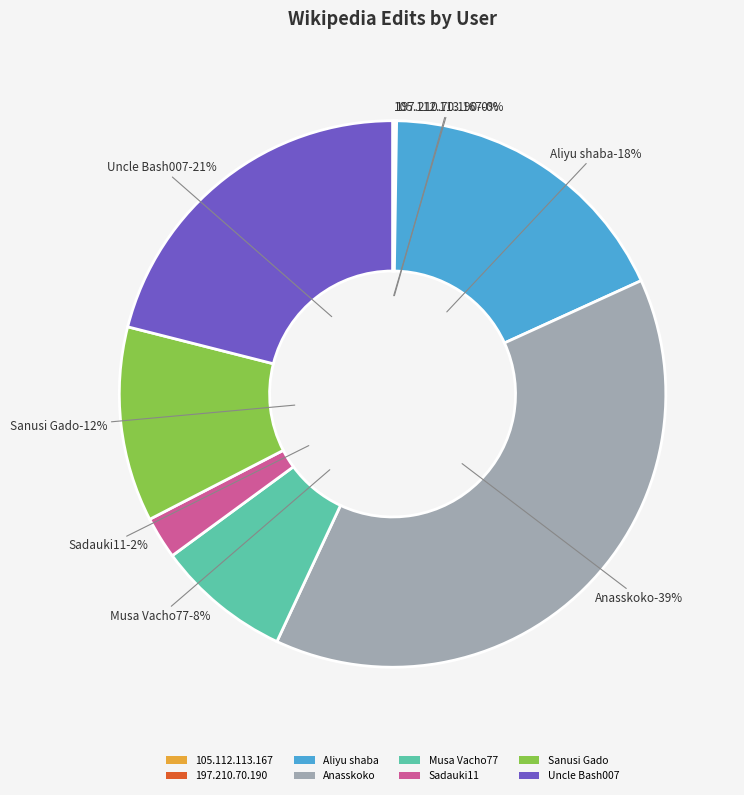

How many slices are in this pie chart?

8